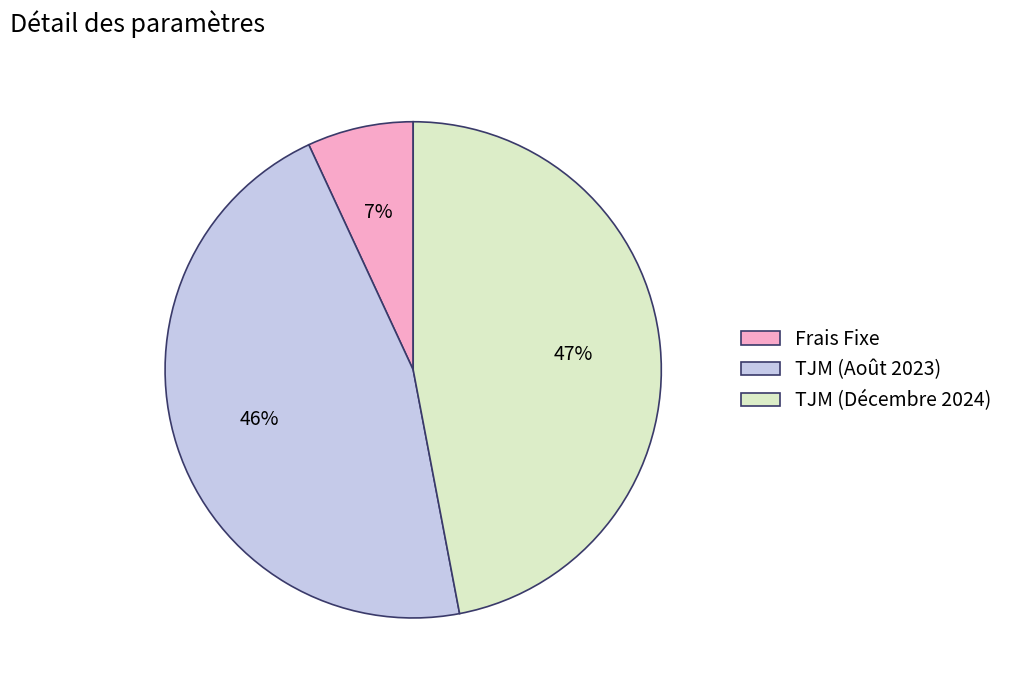

True or false: Frais Fixe accounts for 1% of the total.

False